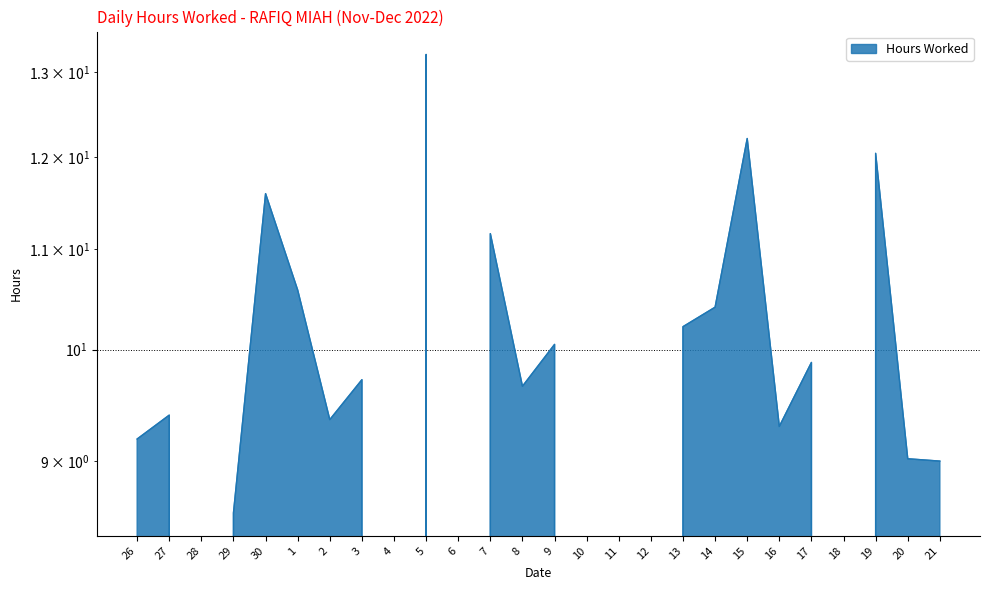

What is the change in value from 7 to 18?

-11.2